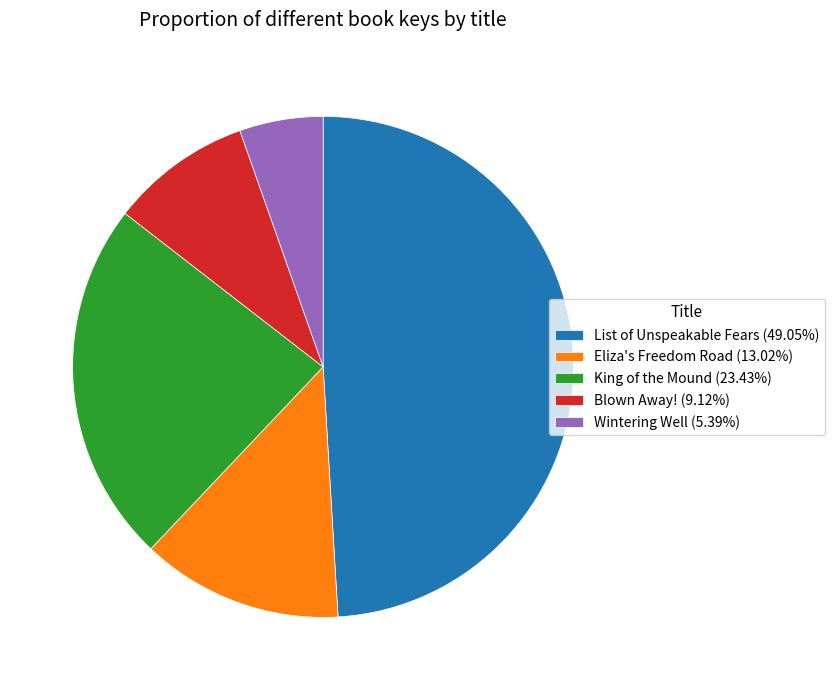

How many segments does this pie chart have?

5